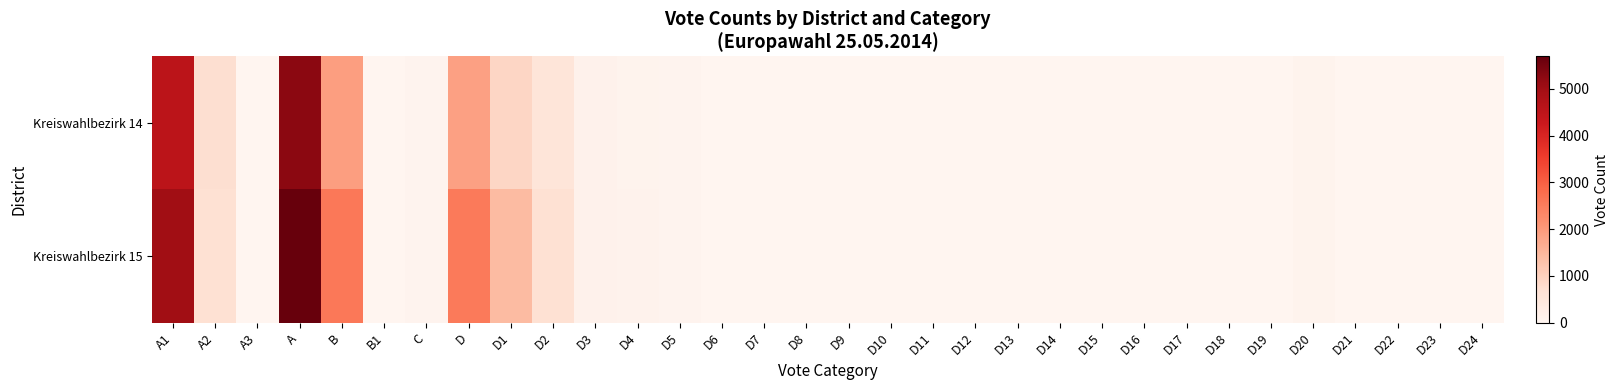

At which category is the sum across all series the highest?

A